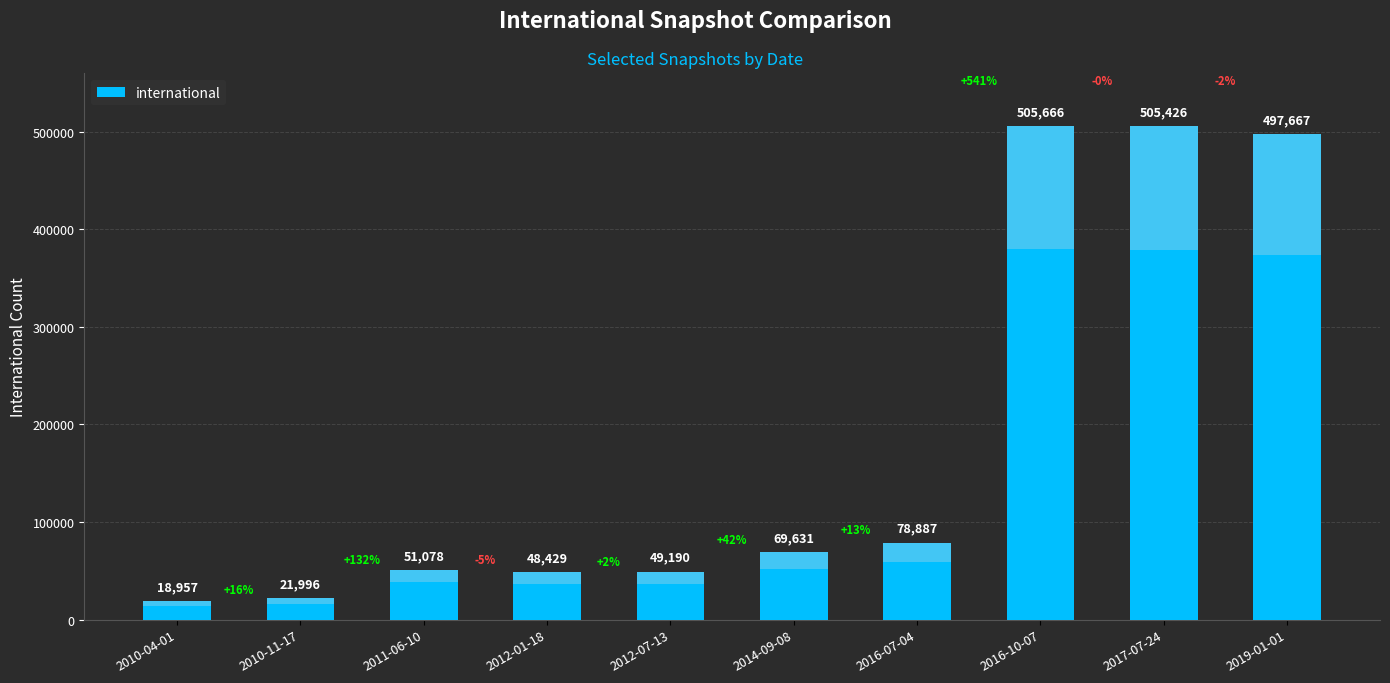

The value at 2012-01-18 is 28427. True or false?

False